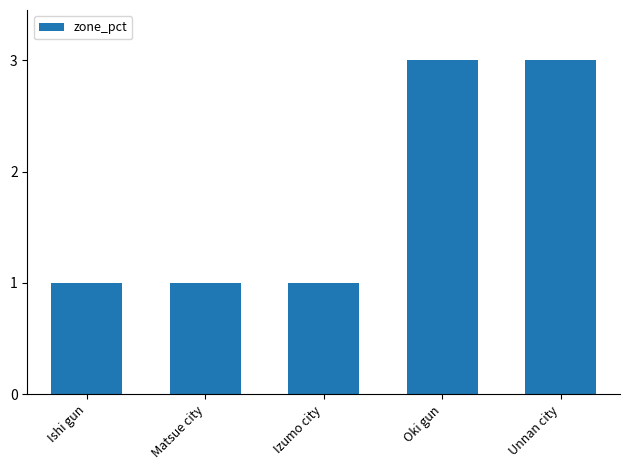

What is the maximum value shown in the chart?

3